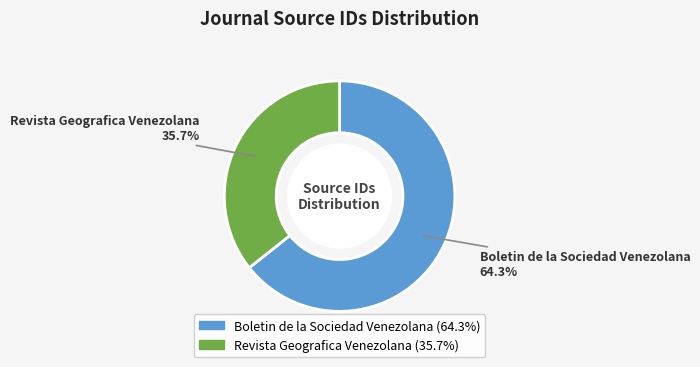

Which slice is the smallest?

Revista Geografica Venezolana